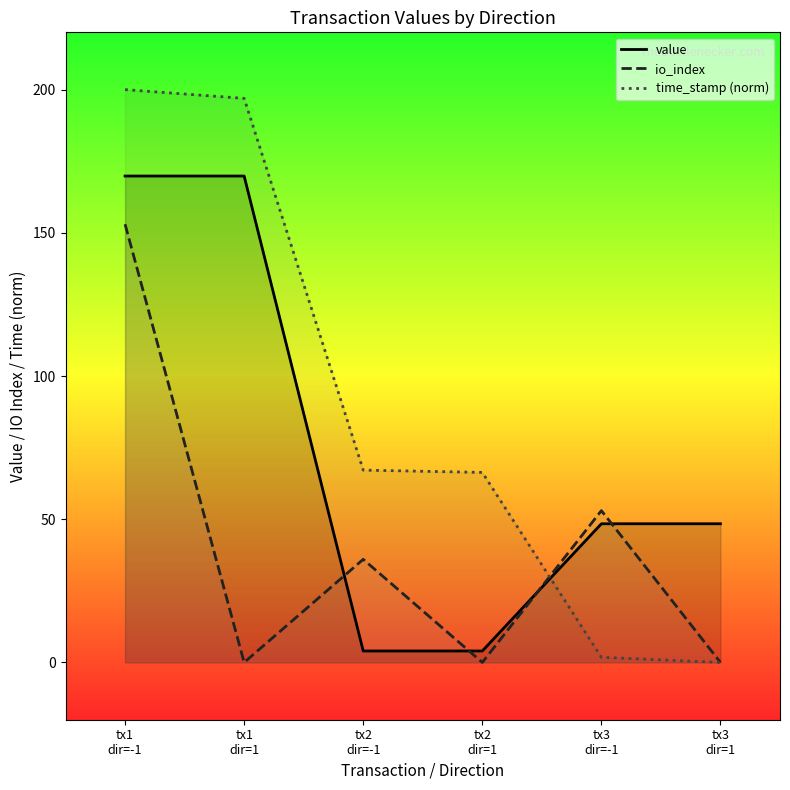

True or false: io_index has a value of -49.5 at tx1
dir=1.

False